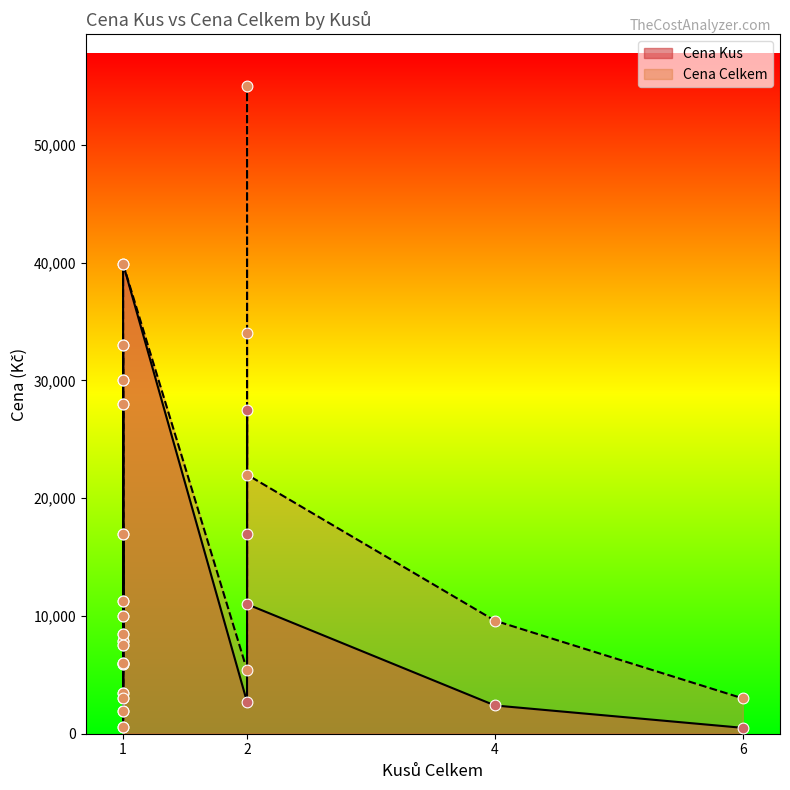

Which series has the largest Y range (max minus min)?

Cena Celkem